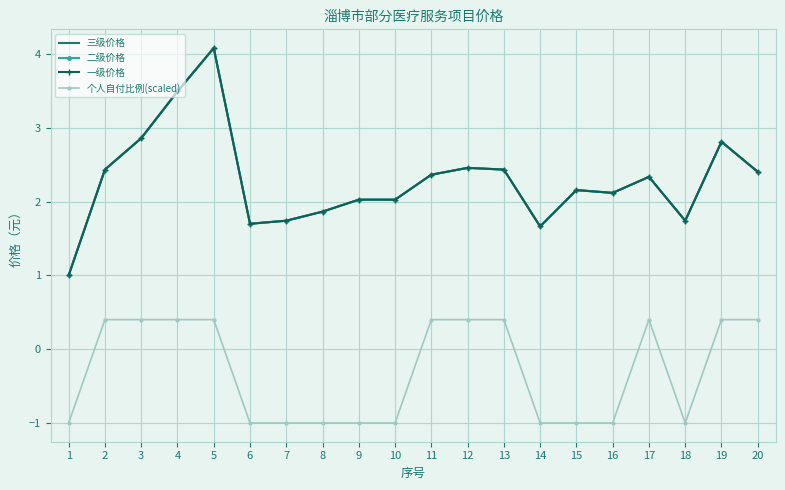

Rank the series by their maximum value, from highest to lowest.

三级价格, 二级价格, 一级价格, 个人自付比例(scaled)